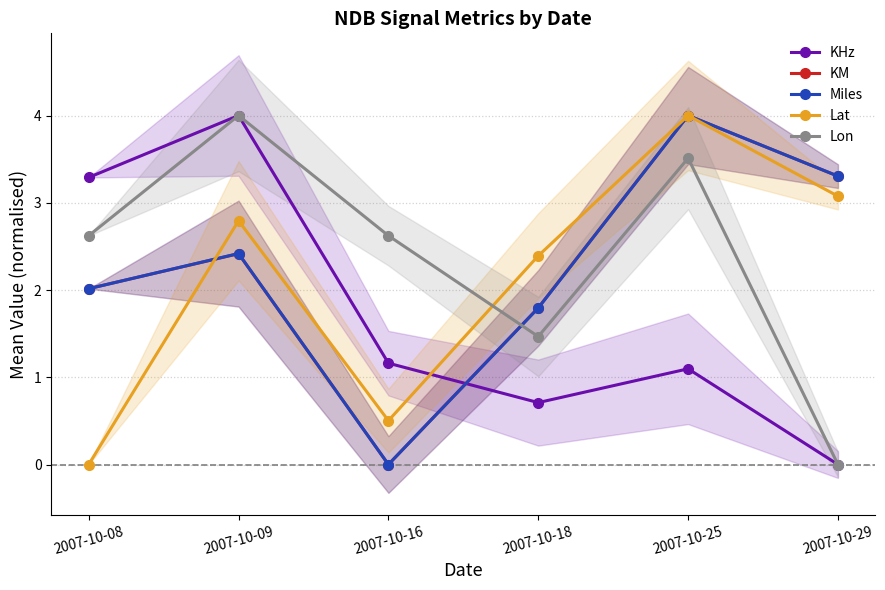

What is the difference between the second highest and second lowest values in the KHz series?

2.6